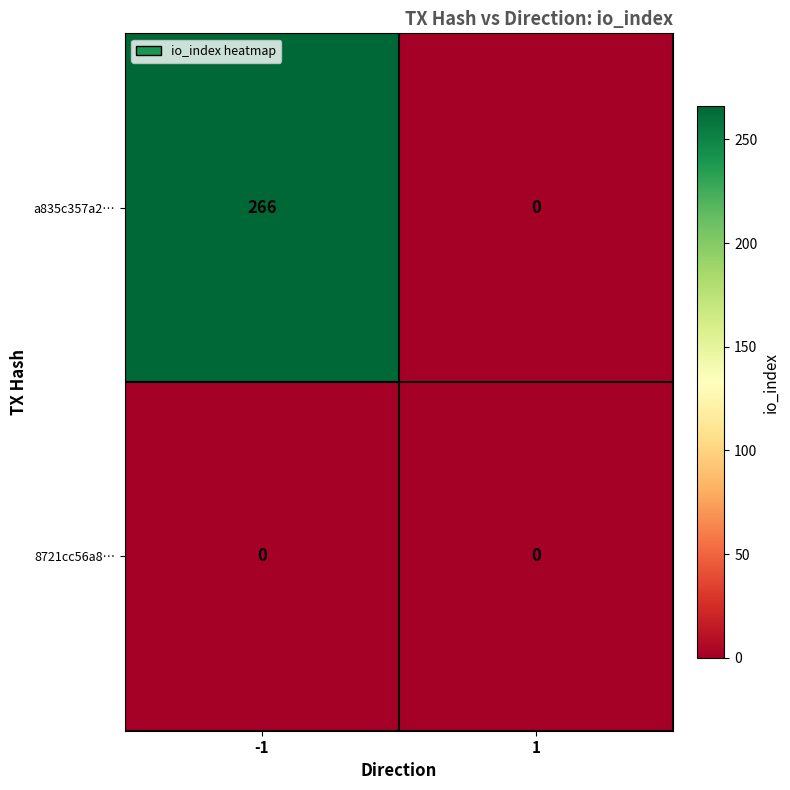

The a835c357a2… series shows 0 at 1. True or false?

True